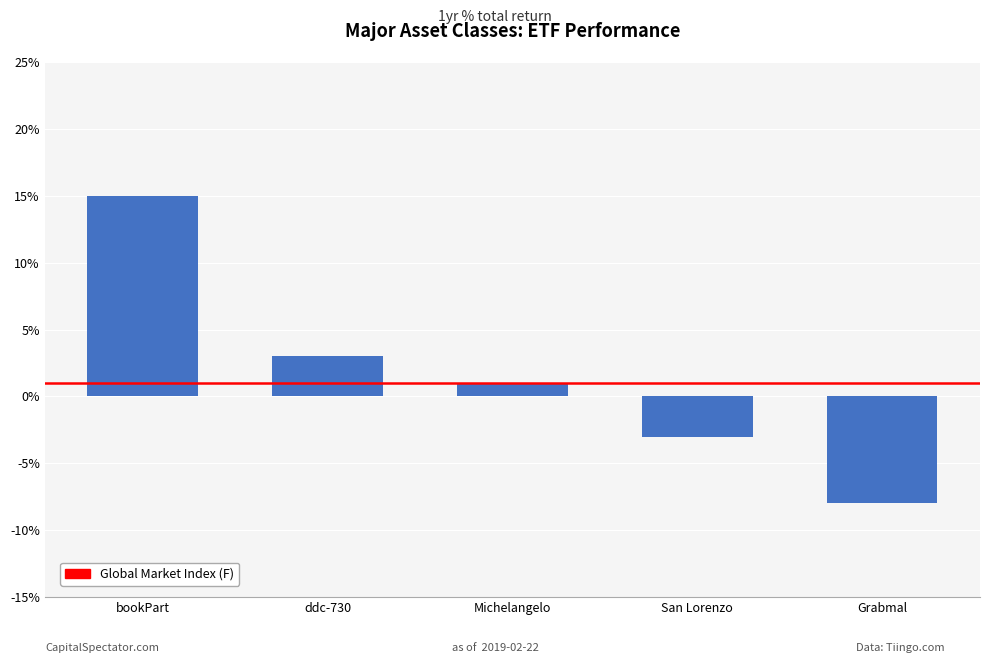

What is the label of the 5th bar from the right?

bookPart